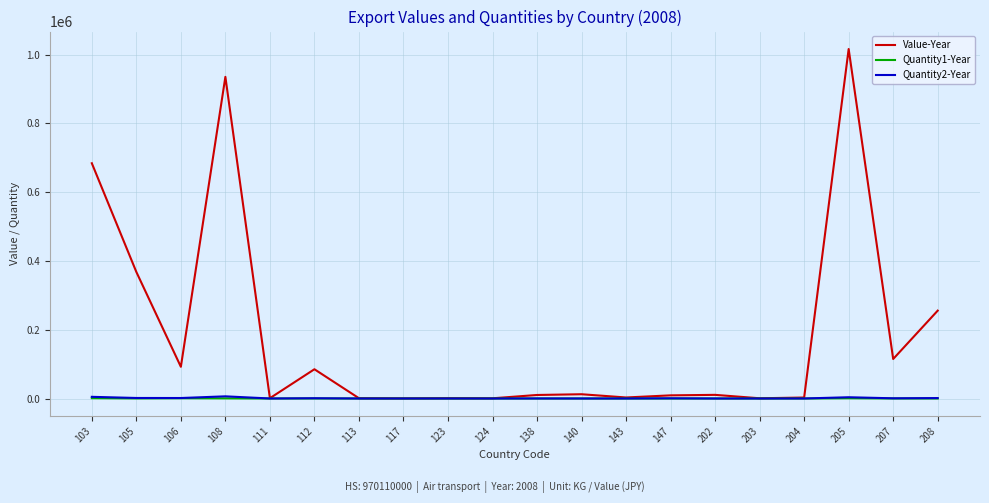

What is the smallest value displayed?

1